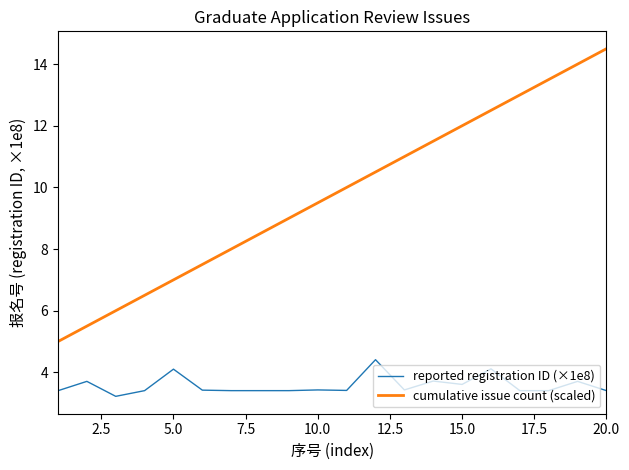

True or false: reported registration ID (×1e8) and cumulative issue count (scaled) cross at least once.

False